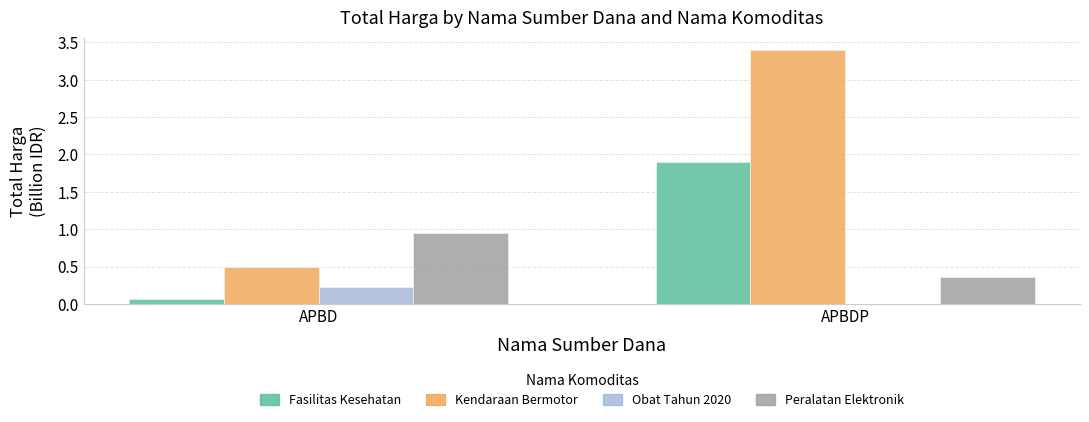

Which category has the highest value across all series?

APBDP